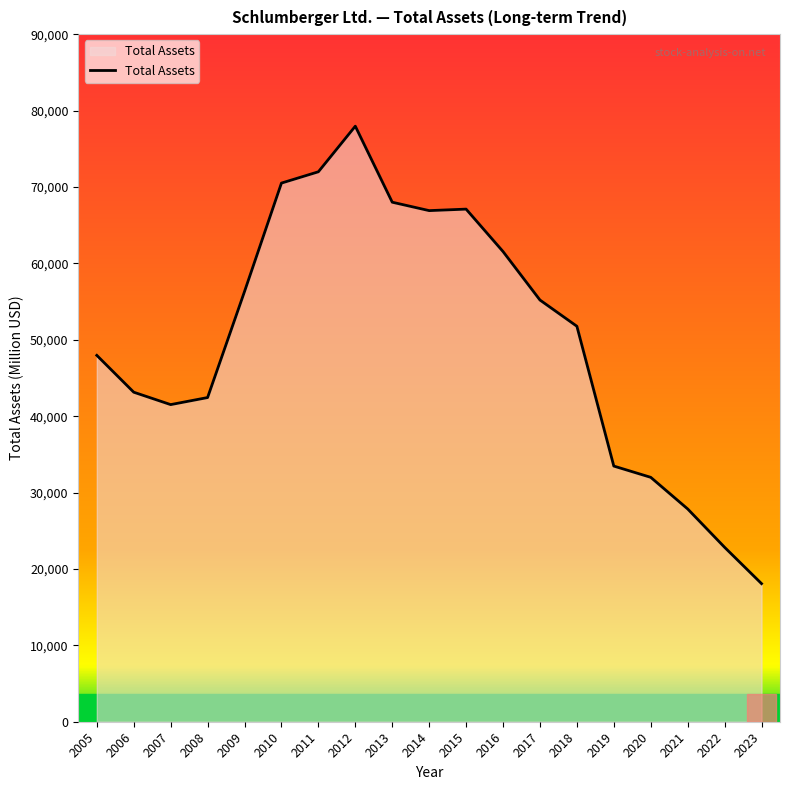

What is the difference between the maximum and minimum values?

59879